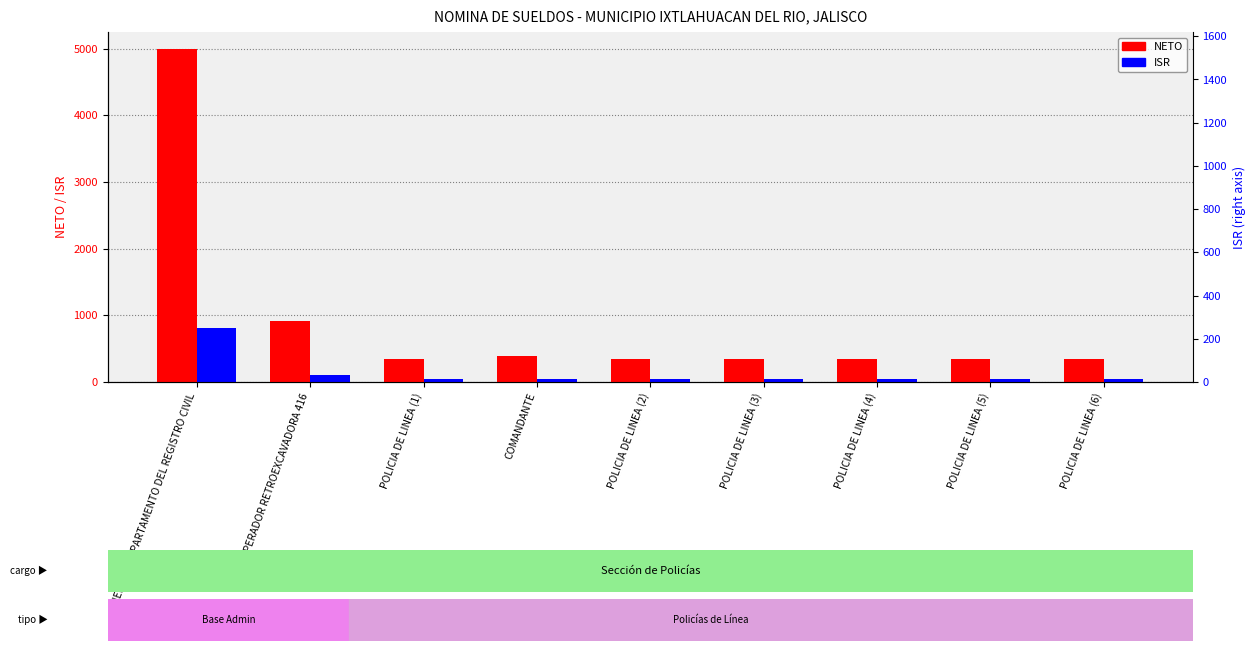

Where is ISR nearest to the value 425?

OPERADOR RETROEXCAVADORA 416